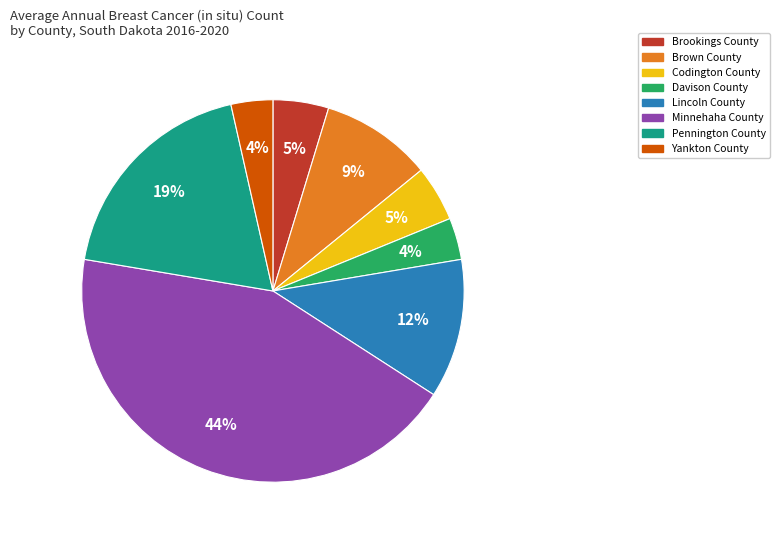

Between Lincoln County and Codington County, which is larger?

Lincoln County